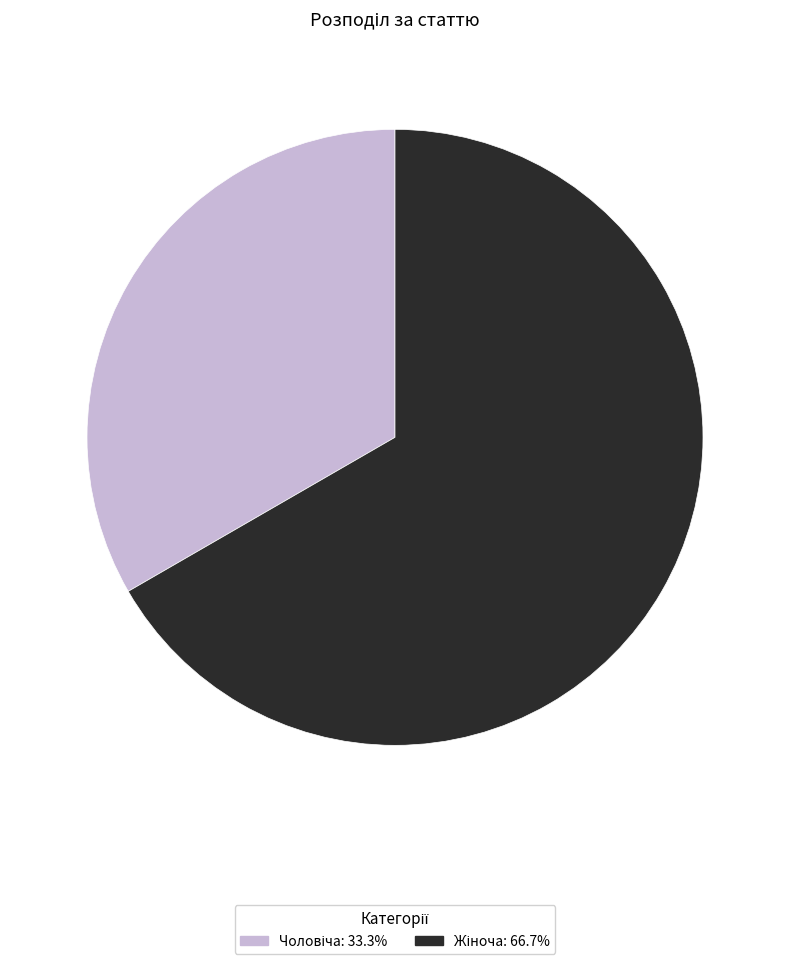

Does any single category account for the majority?

Yes